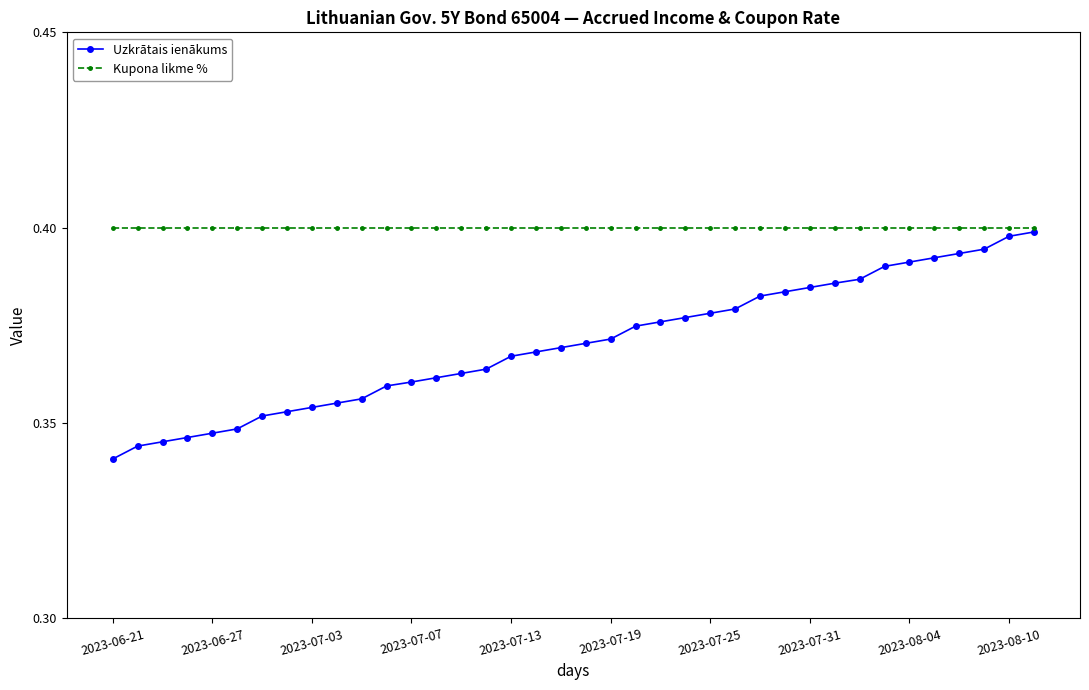

Which series has the largest range (max minus min)?

Uzkrātais ienākums